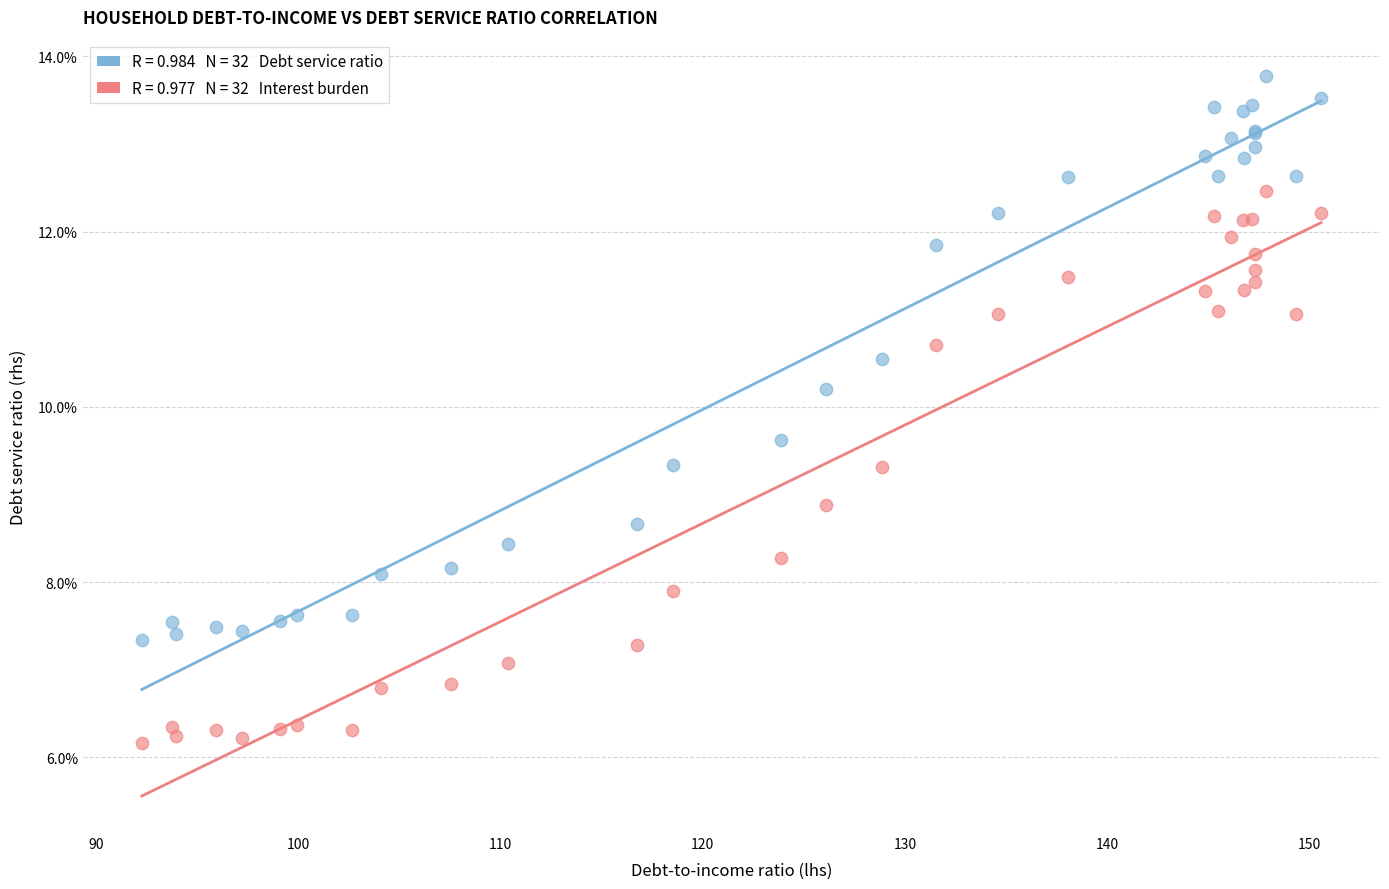

Across all series, what Y value is closest to 9?

8.9